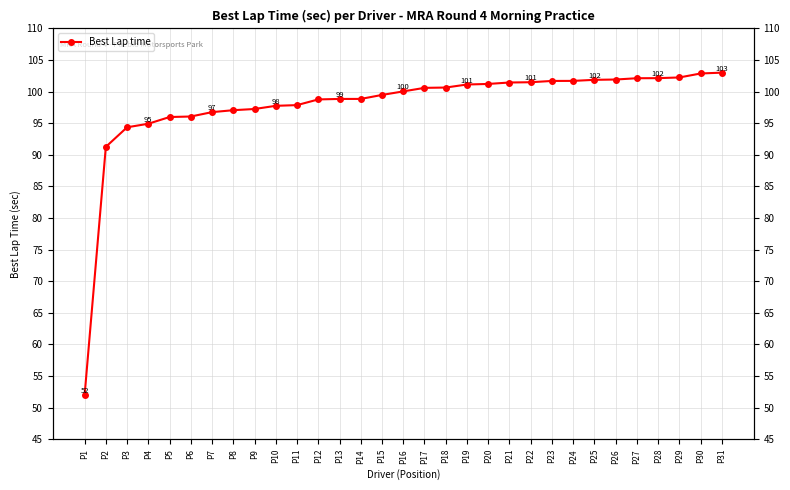

Count the number of values greater than 100.

16